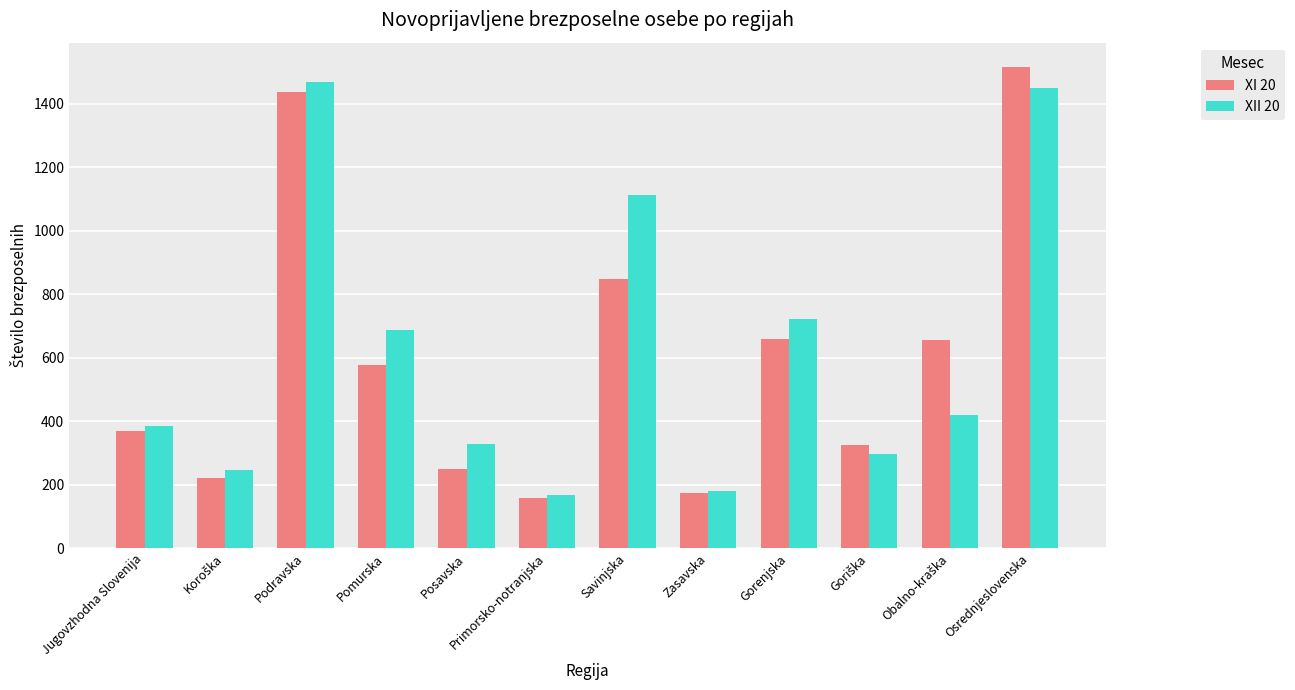

What is the total value across all series at Posavska?

575